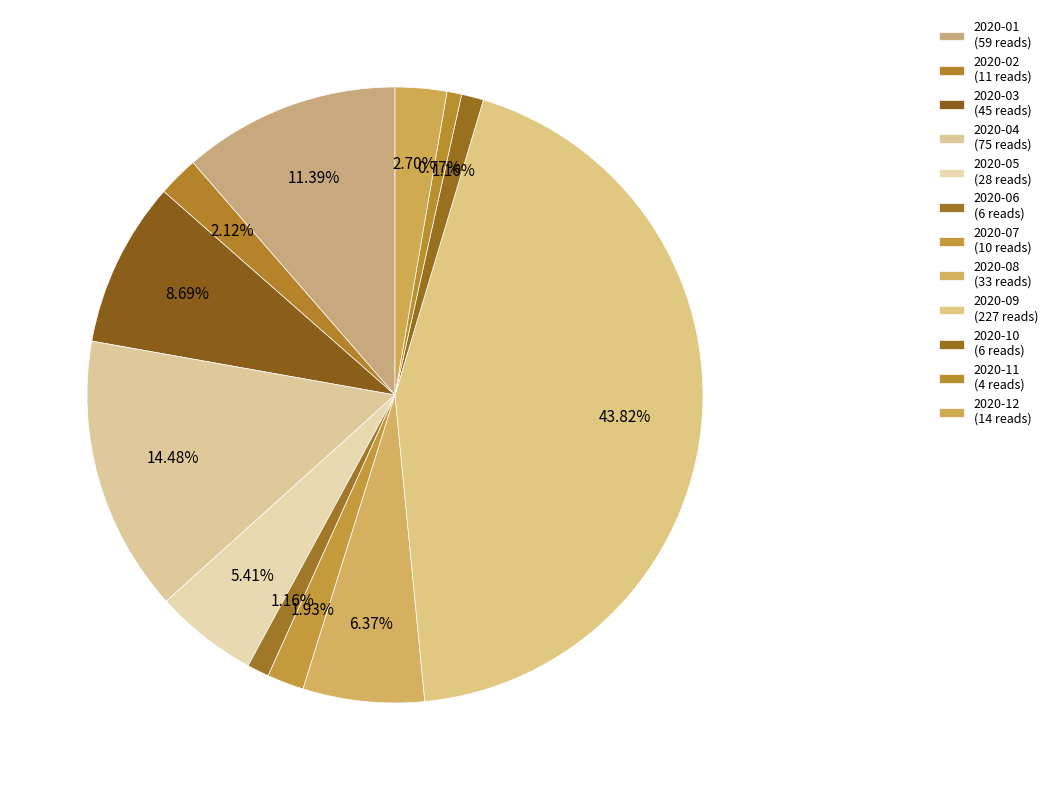

Rank the categories by value from highest to lowest.

2020-09, 2020-04, 2020-01, 2020-03, 2020-08, 2020-05, 2020-12, 2020-02, 2020-07, 2020-06, 2020-10, 2020-11